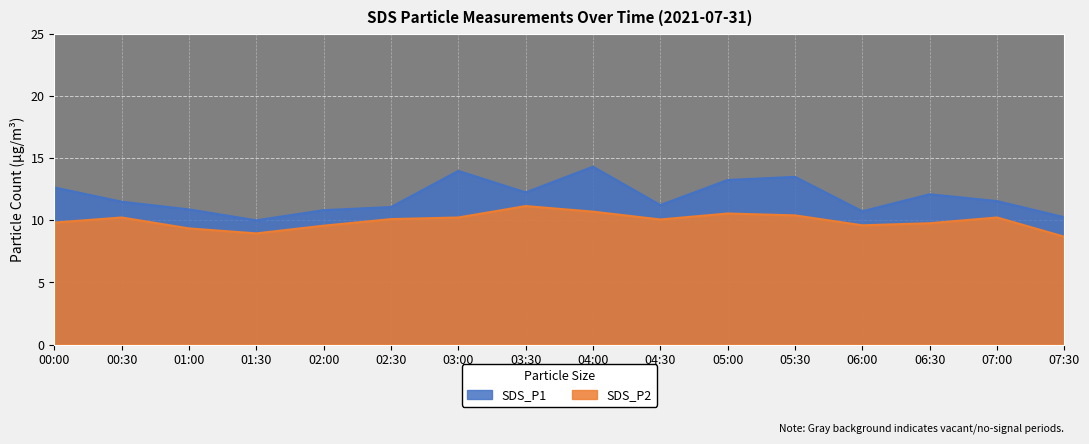

Which category has the lowest value in the SDS_P2 series?

07:30